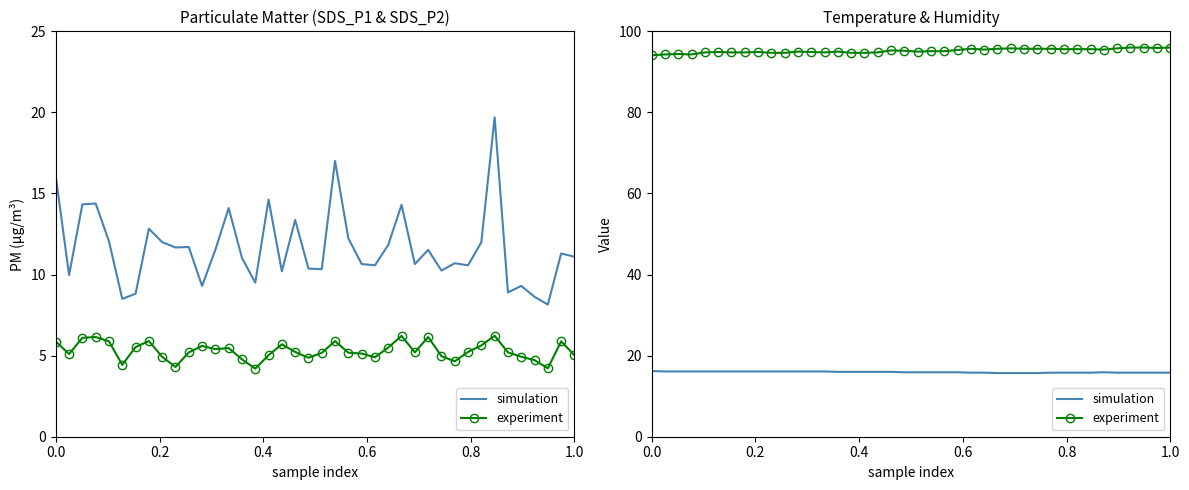

What is the total value across all series at 1.0?

111.0